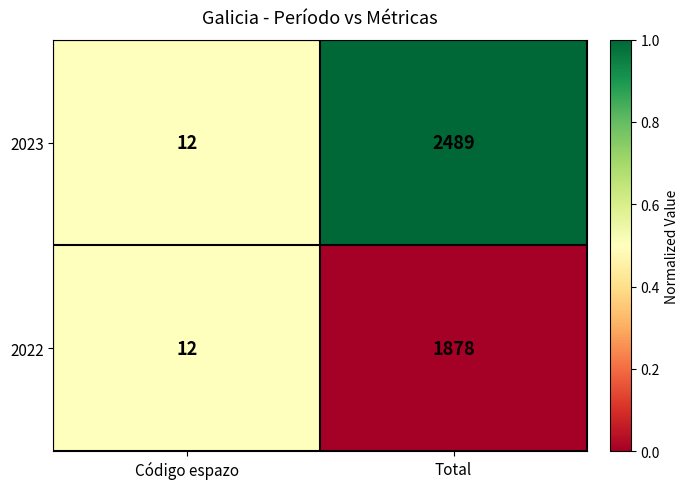

Reading left to right, list all the values displayed in this chart.

2023: Código espazo=12	Total=2489
2022: Código espazo=12	Total=1878